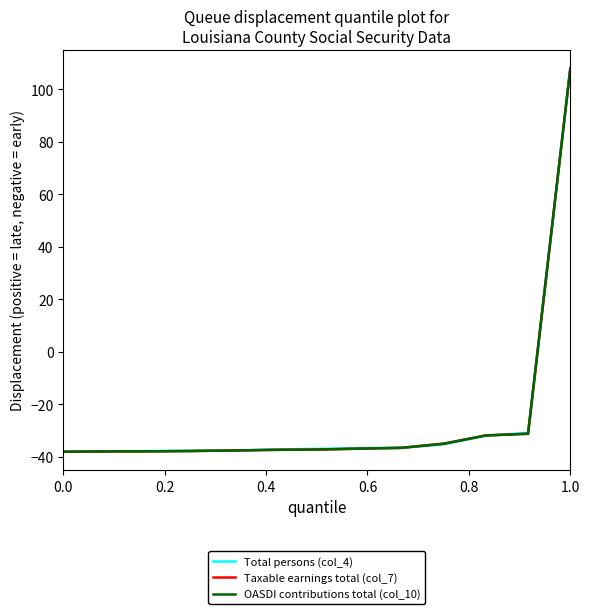

What is the smallest value displayed?

-38.0